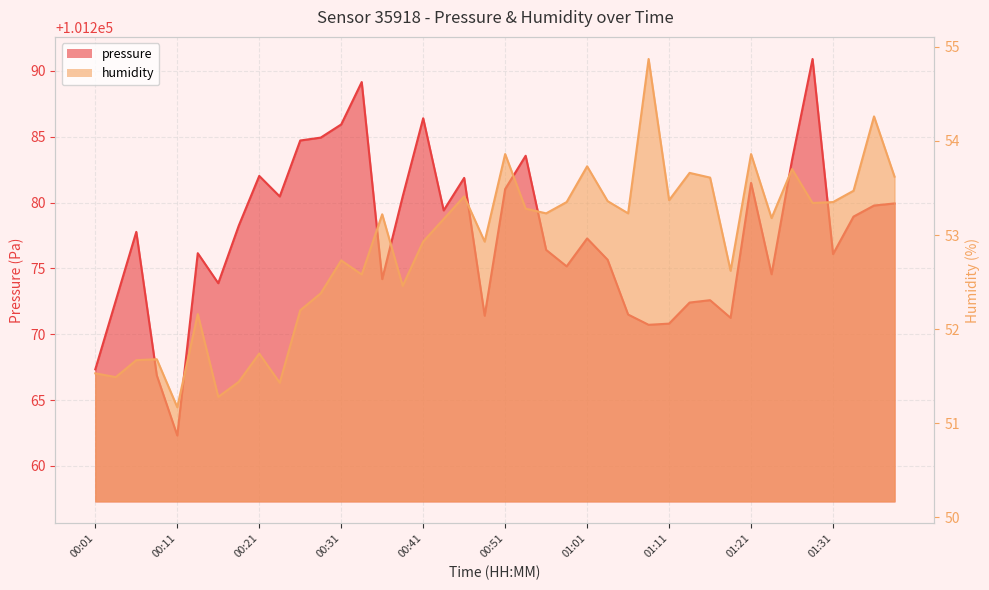

How many values in the humidity series are below 53?

18